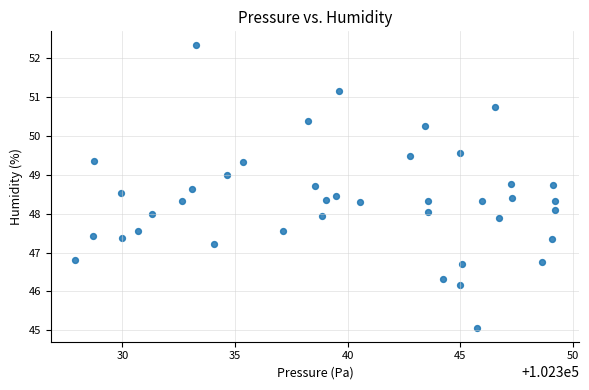

What is the range of Y values (max minus min)?

7.3